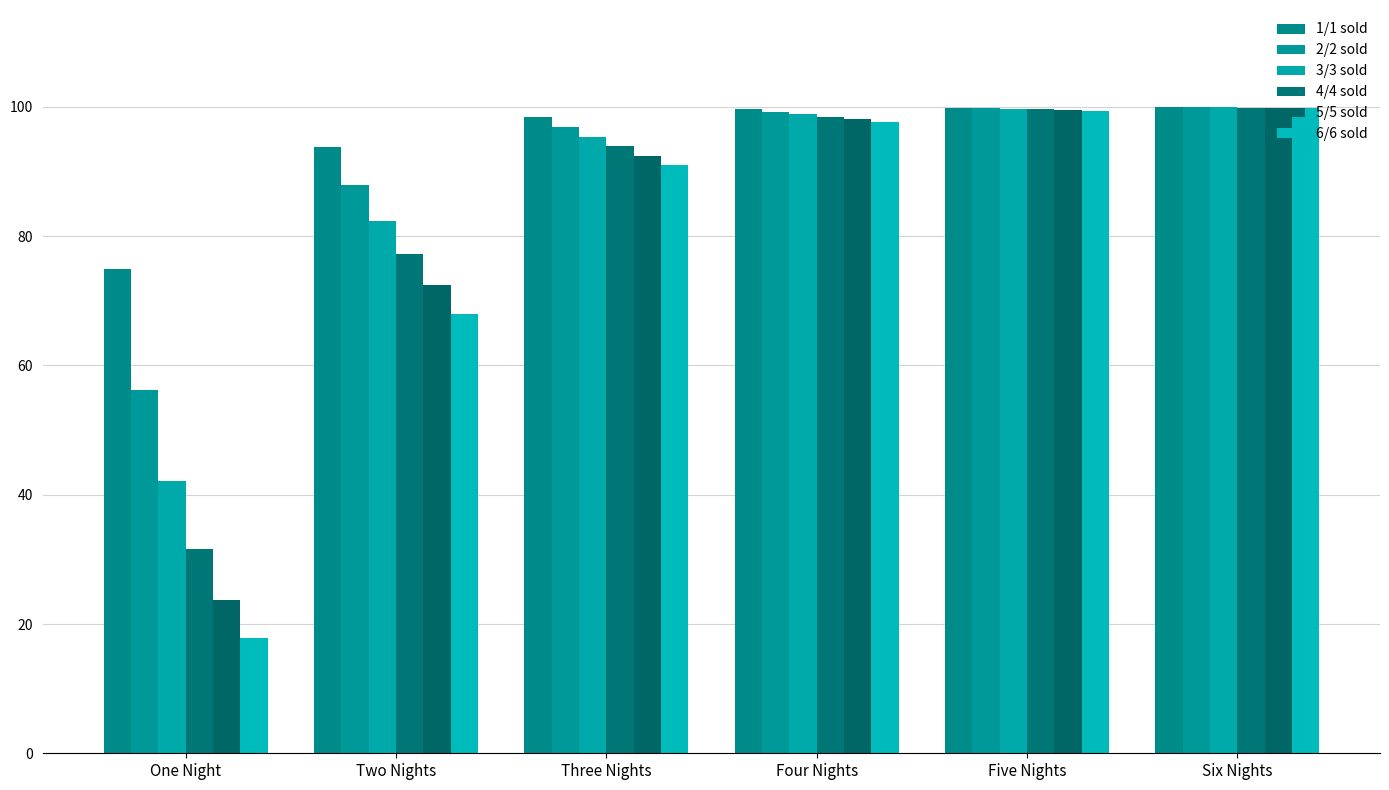

Reading left to right, list all the values displayed in this chart.

1/1 sold: 75.0	93.8	98.4	99.6	99.9	100.0
2/2 sold: 56.2	87.9	96.9	99.2	99.8	100.0
3/3 sold: 42.2	82.4	95.4	98.8	99.7	99.9
4/4 sold: 31.6	77.2	93.9	98.4	99.6	99.9
5/5 sold: 23.7	72.4	92.4	98.1	99.5	99.9
6/6 sold: 17.8	67.9	91.0	97.7	99.4	99.9